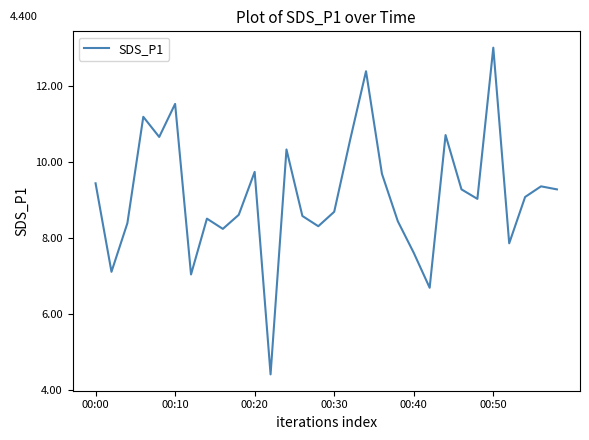

What is the minimum value shown in the chart?

4.4